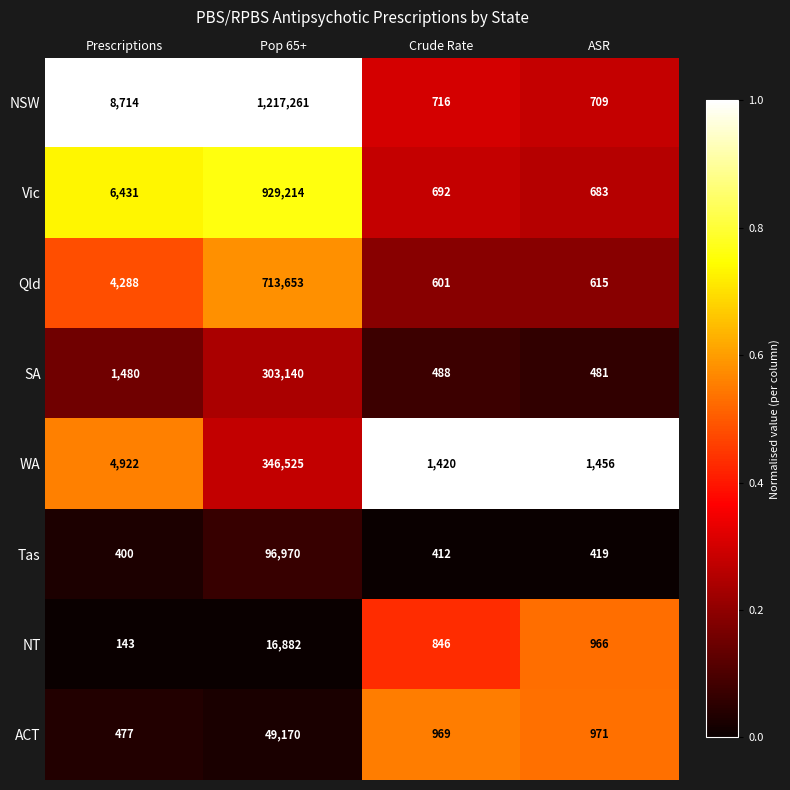

At which category is the sum across all series the highest?

Pop 65+